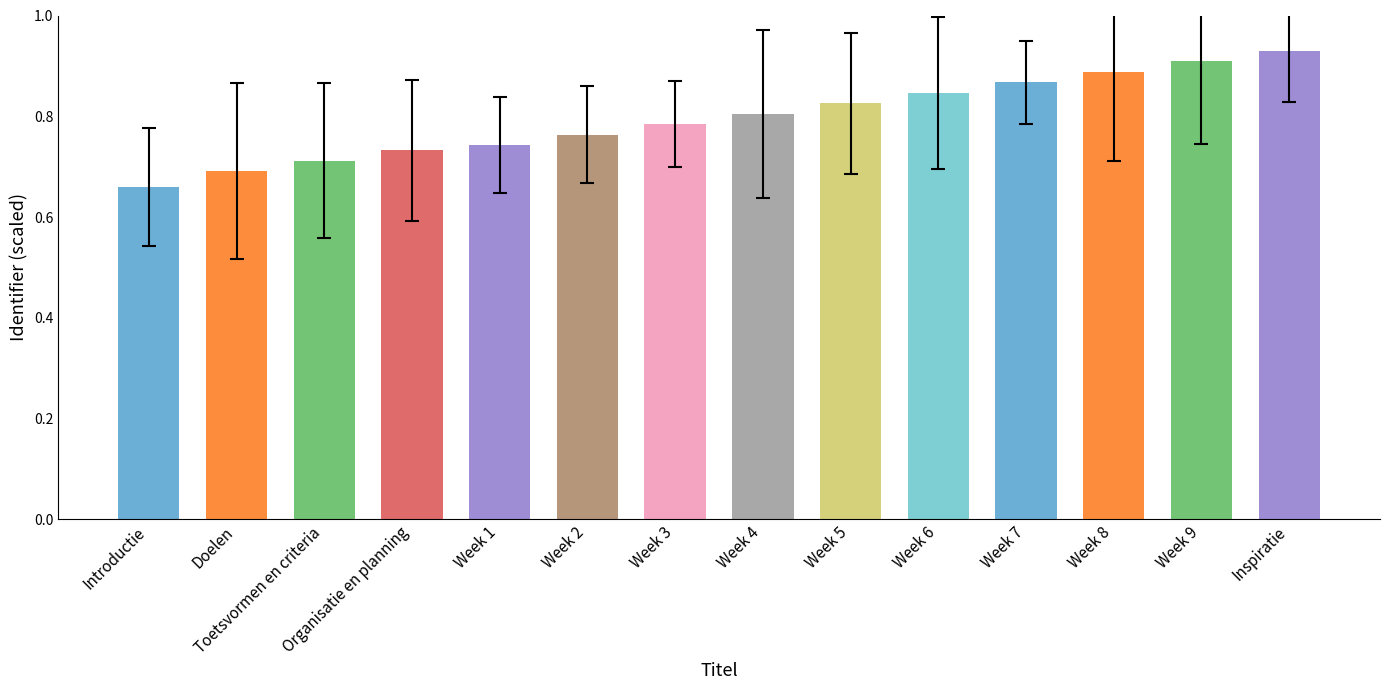

List the labels in order of value, smallest first.

Introductie, Doelen, Toetsvormen en criteria, Organisatie en planning, Week 1, Week 2, Week 3, Week 4, Week 5, Week 6, Week 7, Week 8, Week 9, Inspiratie